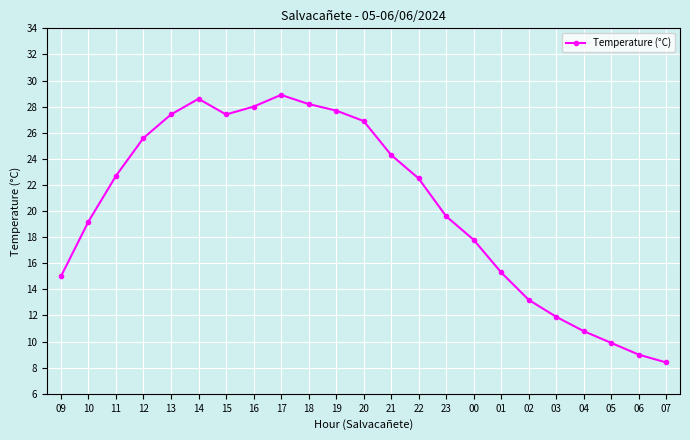

True or false: the data shows 5.0 at 02.

False